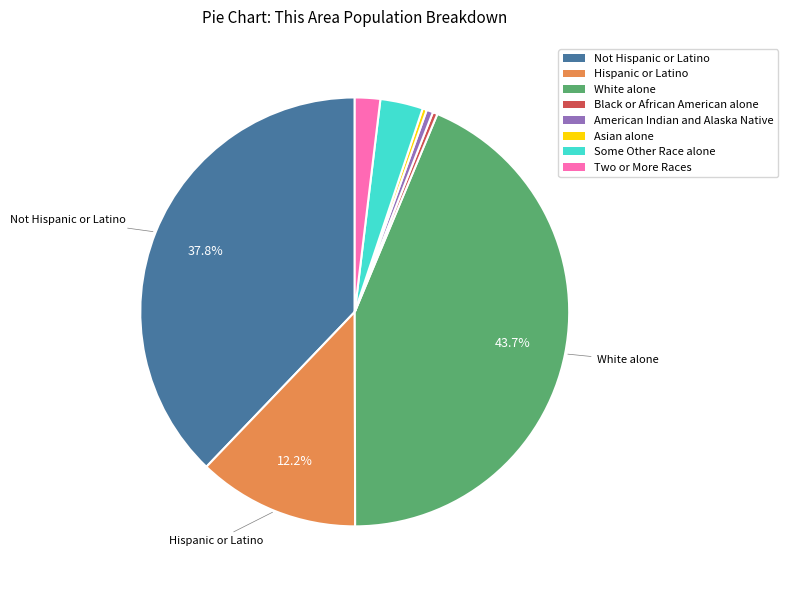

Combined, do American Indian and Alaska Native and Black or African American alone account for over 50%?

No